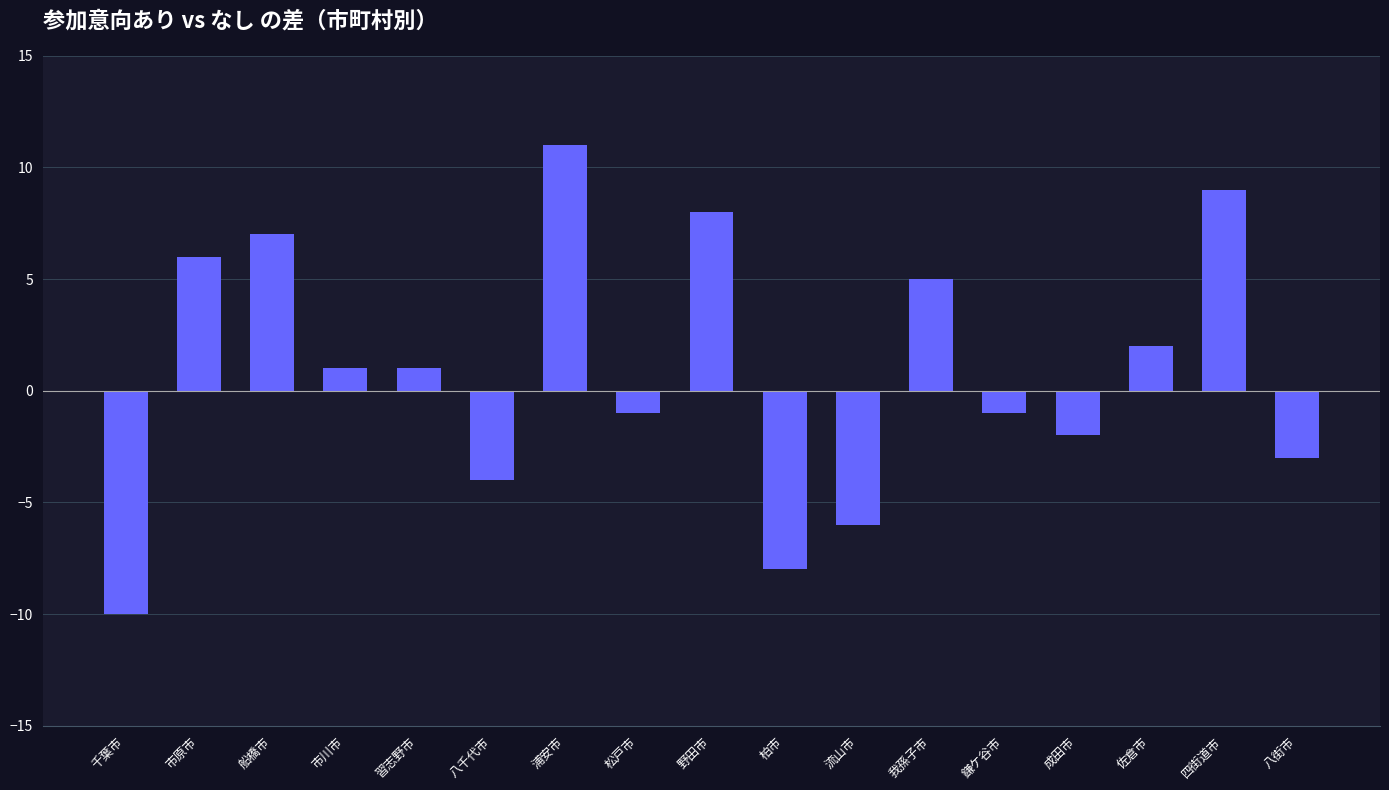

Where does the data first go above 1?

市原市